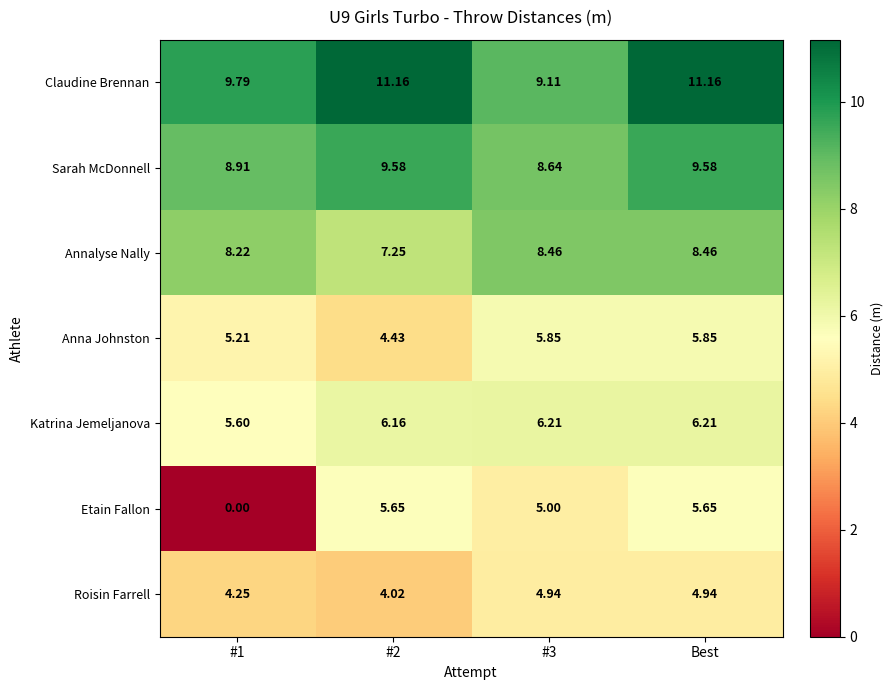

At Best, list the series in order from smallest to largest.

Roisin Farrell, Etain Fallon, Anna Johnston, Katrina Jemeljanova, Annalyse Nally, Sarah McDonnell, Claudine Brennan